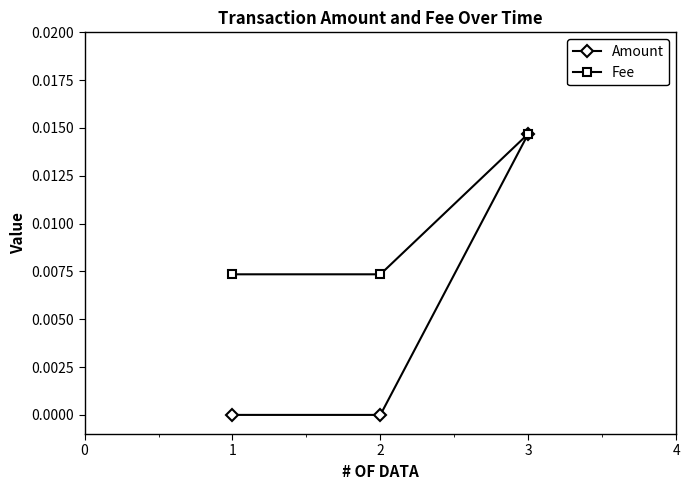

List the series in order of their overall mean, lowest first.

Amount, Fee